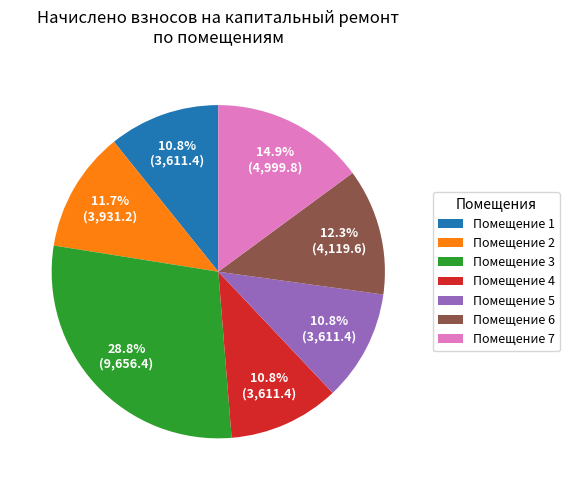

What is the largest slice in the pie chart?

Помещение 3